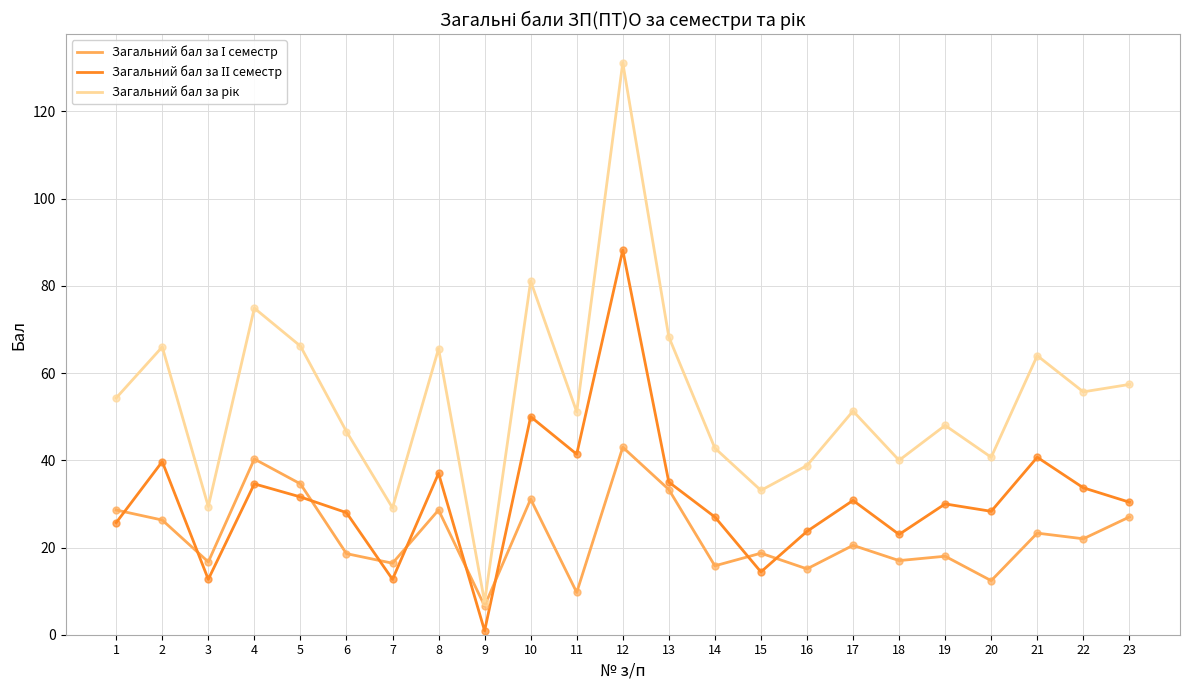

Reading left to right, transcribe all the data shown in this chart.

Загальний бал за І семестр: 1=28.6	2=26.3	3=16.7	4=40.3	5=34.6	6=18.6	7=16.4	8=28.6	9=6.6	10=31.1	11=9.7	12=43.0	13=33.3	14=15.8	15=18.7	16=15.1	17=20.5	18=17.0	19=18.0	20=12.4	21=23.3	22=22.0	23=27.0
Загальний бал за ІІ семестр: 1=25.7	2=39.7	3=12.7	4=34.6	5=31.6	6=28.0	7=12.7	8=37.0	9=0.9	10=50.0	11=41.4	12=88.2	13=35.0	14=27.0	15=14.4	16=23.7	17=30.8	18=23.0	19=30.0	20=28.3	21=40.7	22=33.7	23=30.4
Загальний бал за рік: 1=54.3	2=66.0	3=29.4	4=74.9	5=66.2	6=46.6	7=29.1	8=65.6	9=7.5	10=81.1	11=51.1	12=131.2	13=68.3	14=42.8	15=33.1	16=38.8	17=51.3	18=40.0	19=48.0	20=40.7	21=64.0	22=55.7	23=57.4